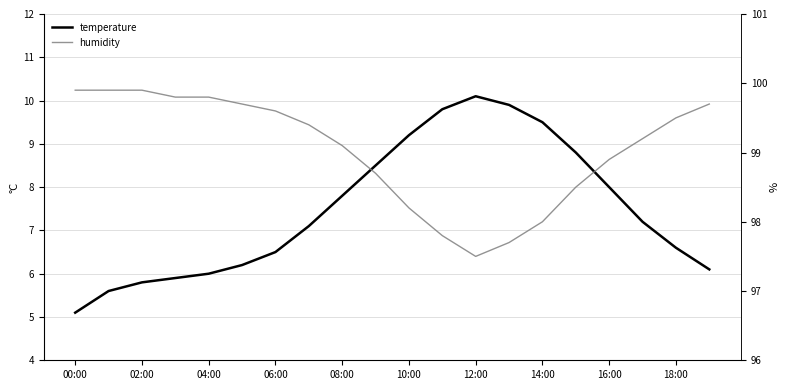

Where is the first local maximum for temperature?

12:00